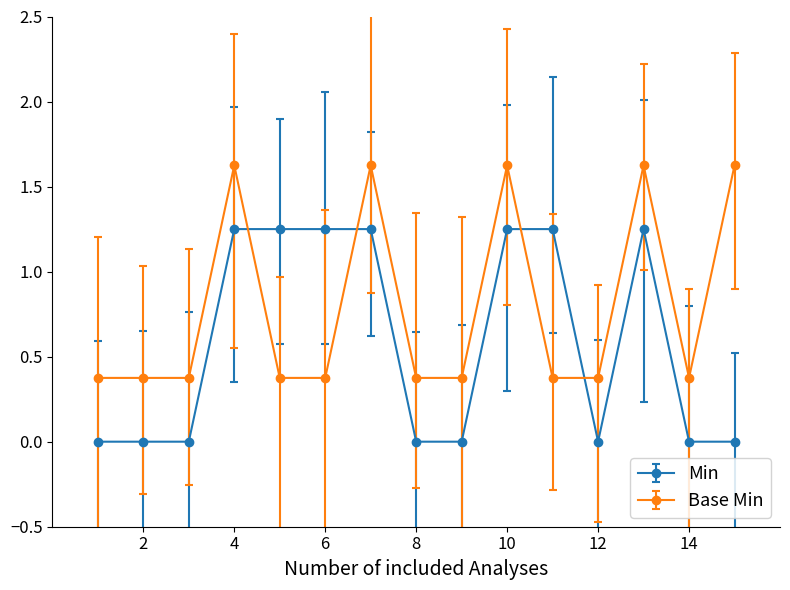

What is the sum of all Base Min values?

11.9